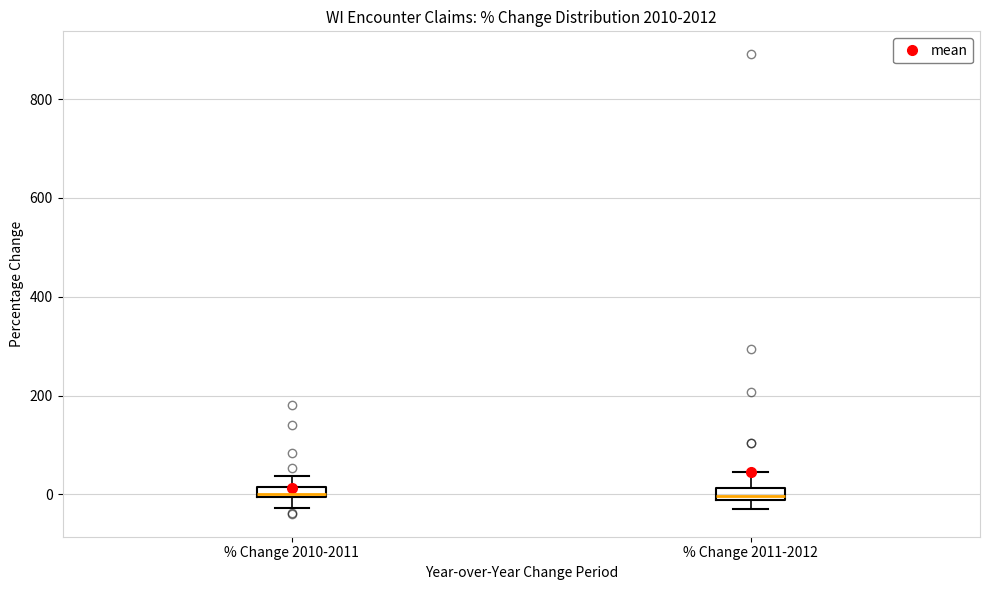

Where does the upper whisker of the box for % Change 2010-2011 end on the y-axis? The values are not printed on the chart, so give them approximately, as read against the axis.

40